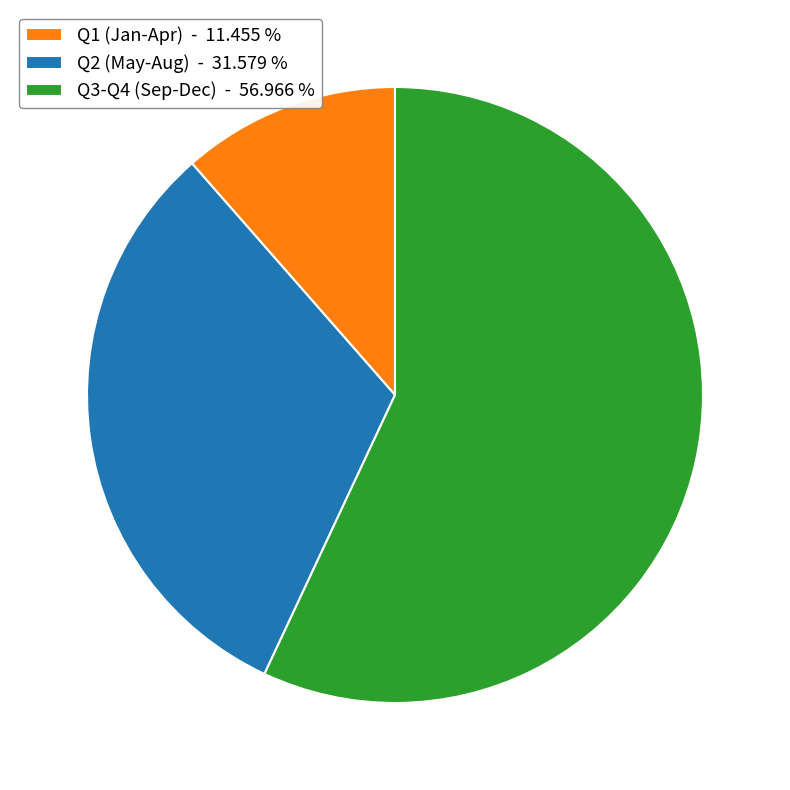

Is Q1 (Jan-Apr) - 11.455 % the majority of the pie?

No